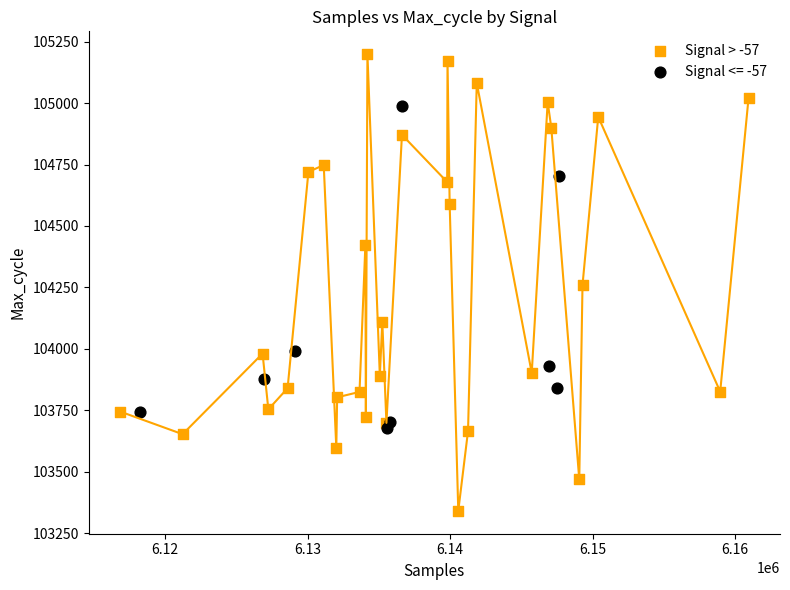

Which series has the largest Y range (max minus min)?

Signal > -57